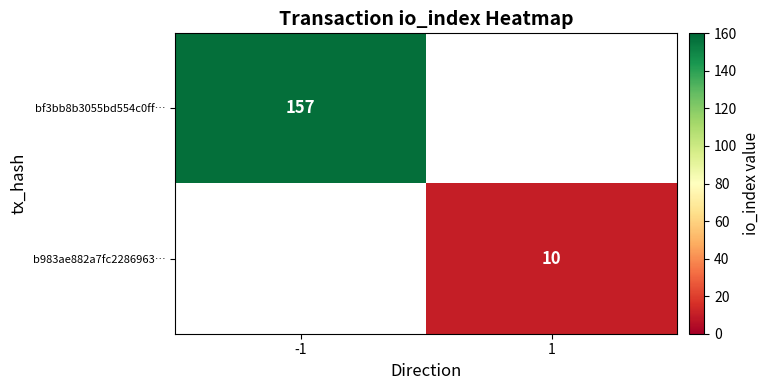

Is the value of bf3bb8b3055bd554c0ff… at -1 greater than the value of b983ae882a7fc2286963… at 1?

Yes